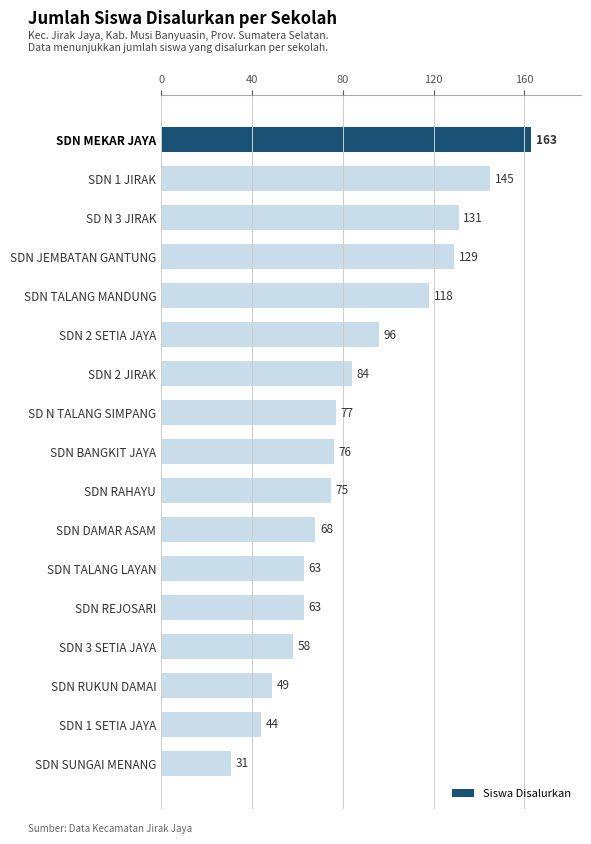

How many bars are there in total?

17